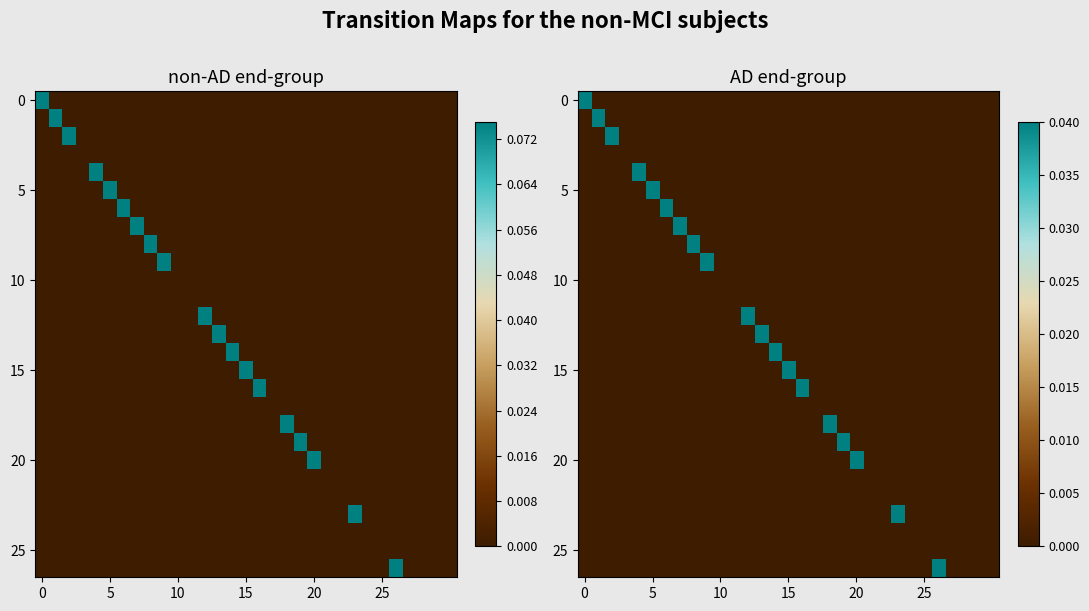

How many data points in 5 are above 0?

1